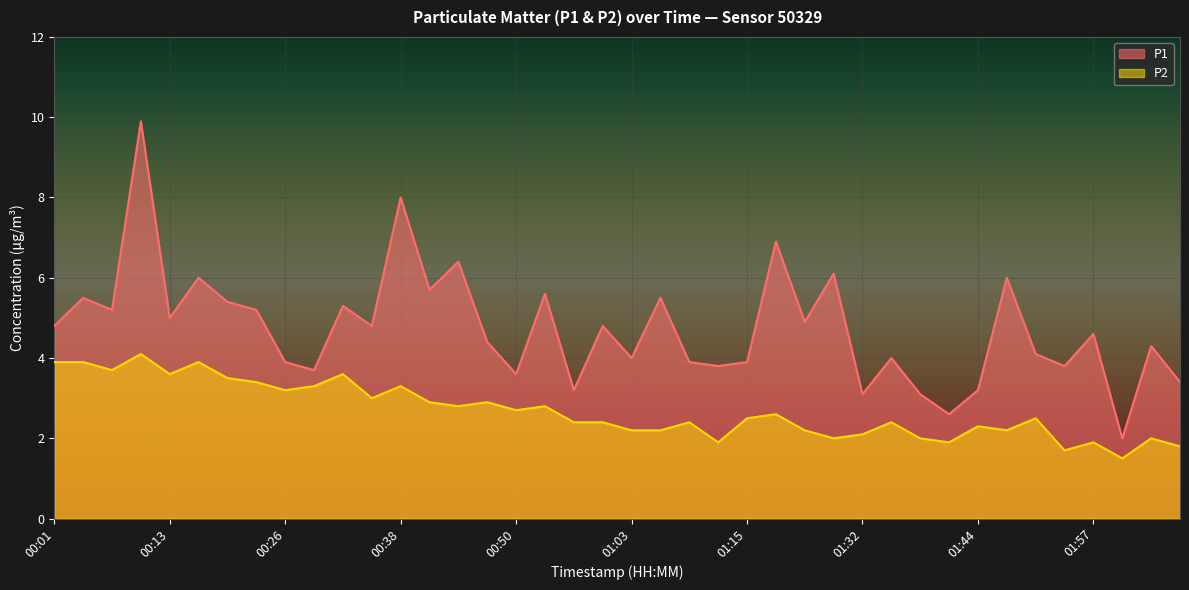

At how many categories does at least one series exceed 1?

40